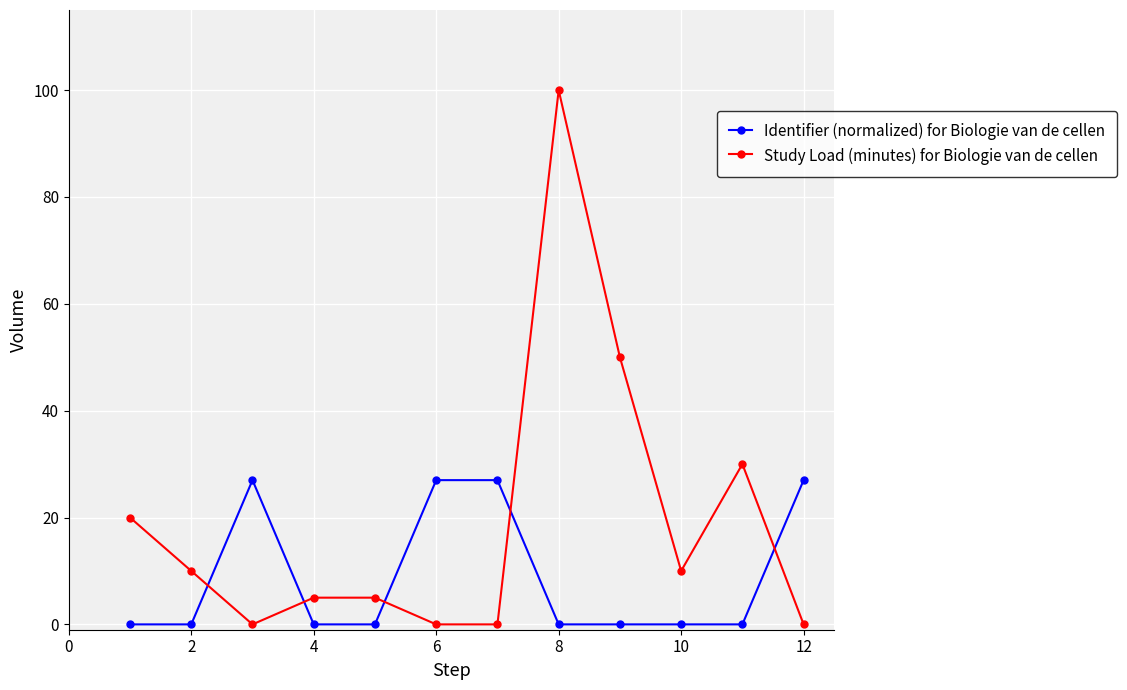

Which series has the largest range (max minus min)?

Study Load (minutes) for Biologie van de cellen